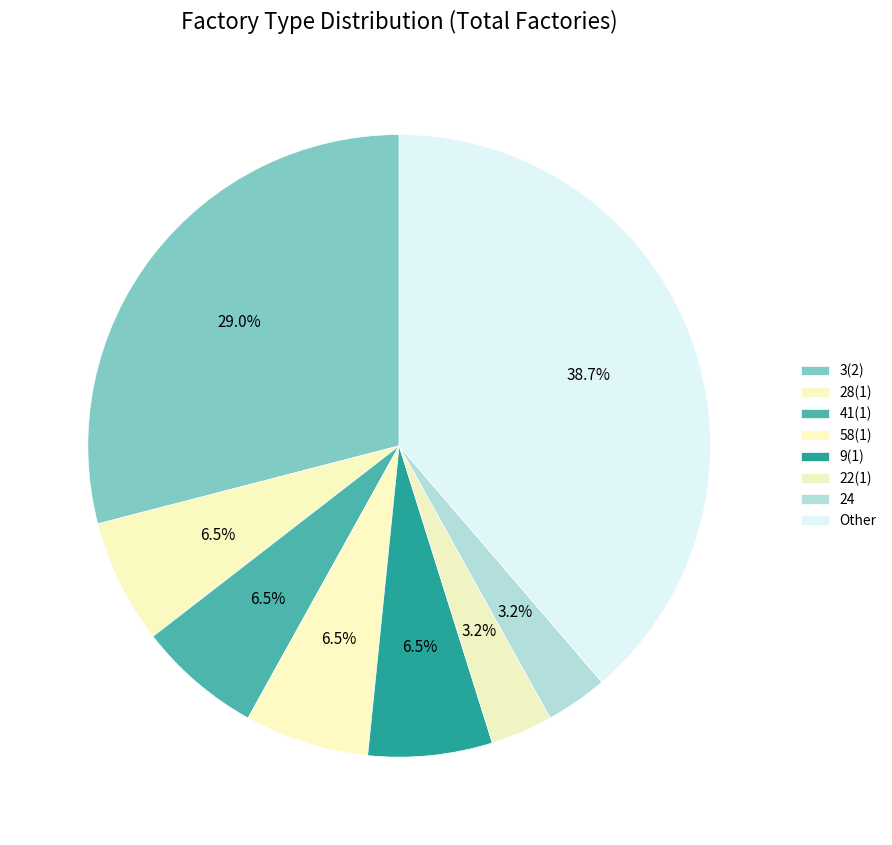

Count the number of slices in the pie.

8